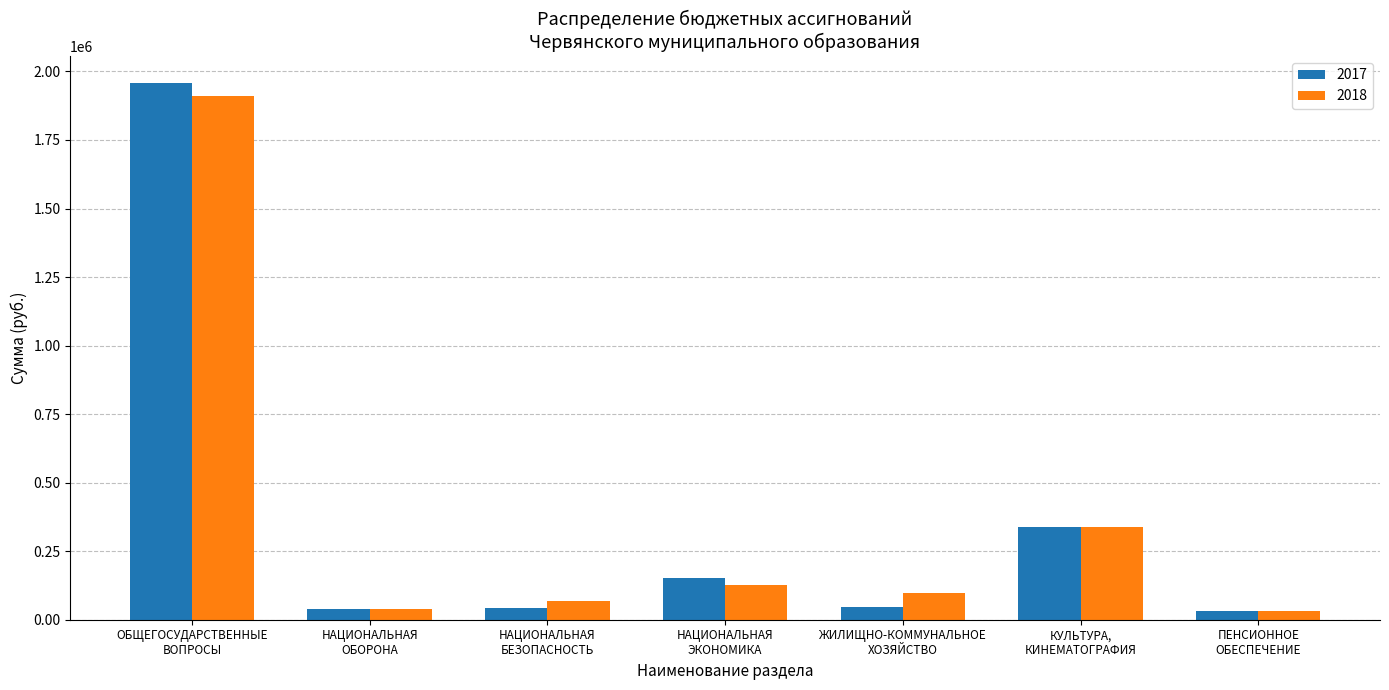

Does the chart contain stacked bars?

No